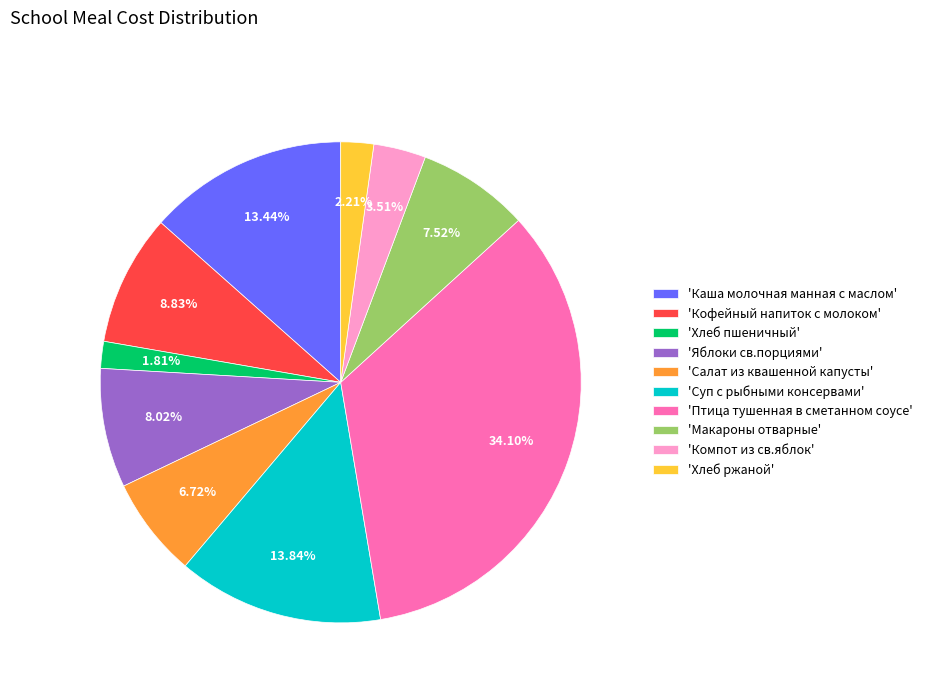

Approximately how many times larger is the value at 'Макароны отварные' compared to 'Компот из св.яблок'?

2.1